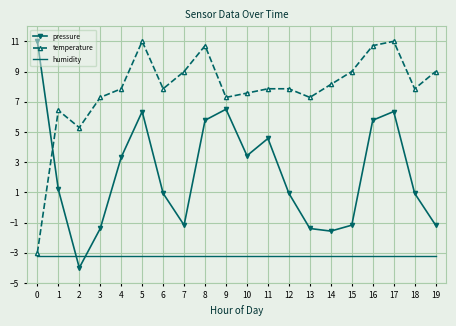

What are all the series names shown in the legend?

pressure, temperature, humidity